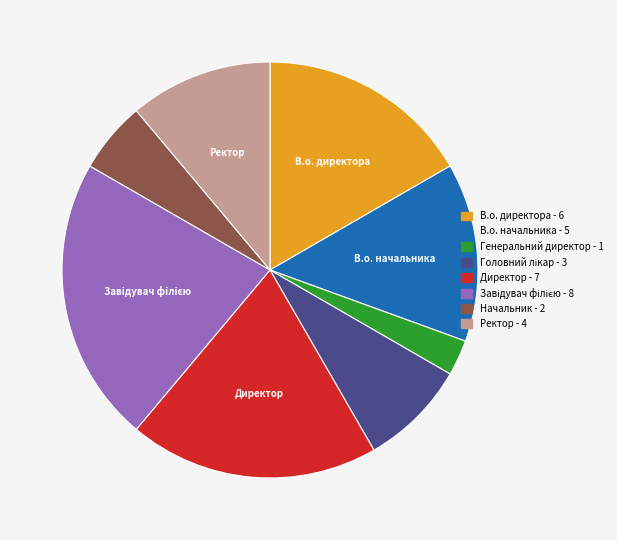

Is there a majority slice in this chart?

No